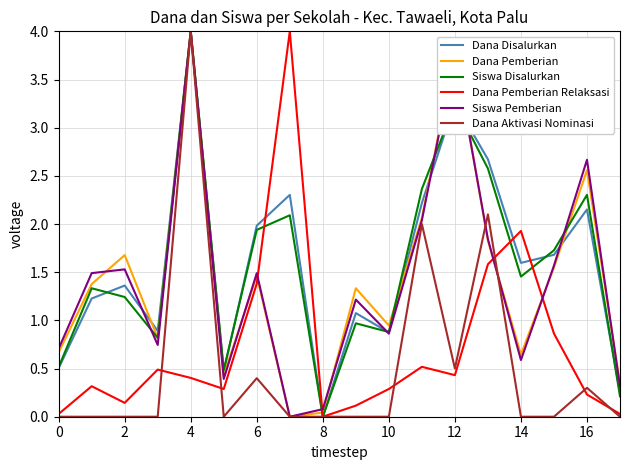

What is the highest value of the Dana Pemberian series?

4.0